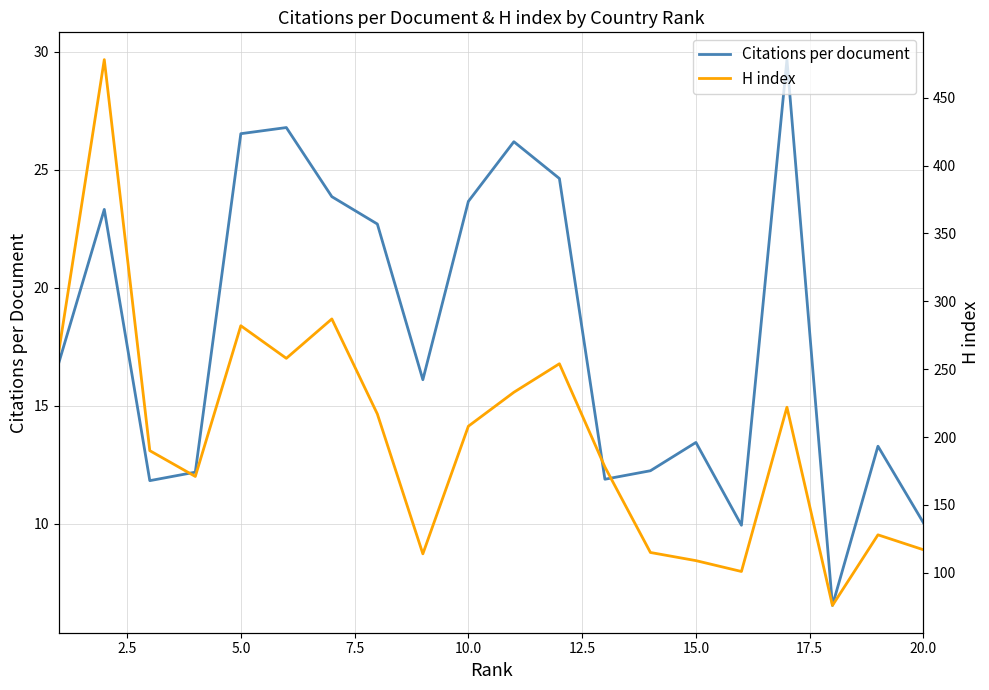

What is the lowest value of the Citations per document series?

6.5